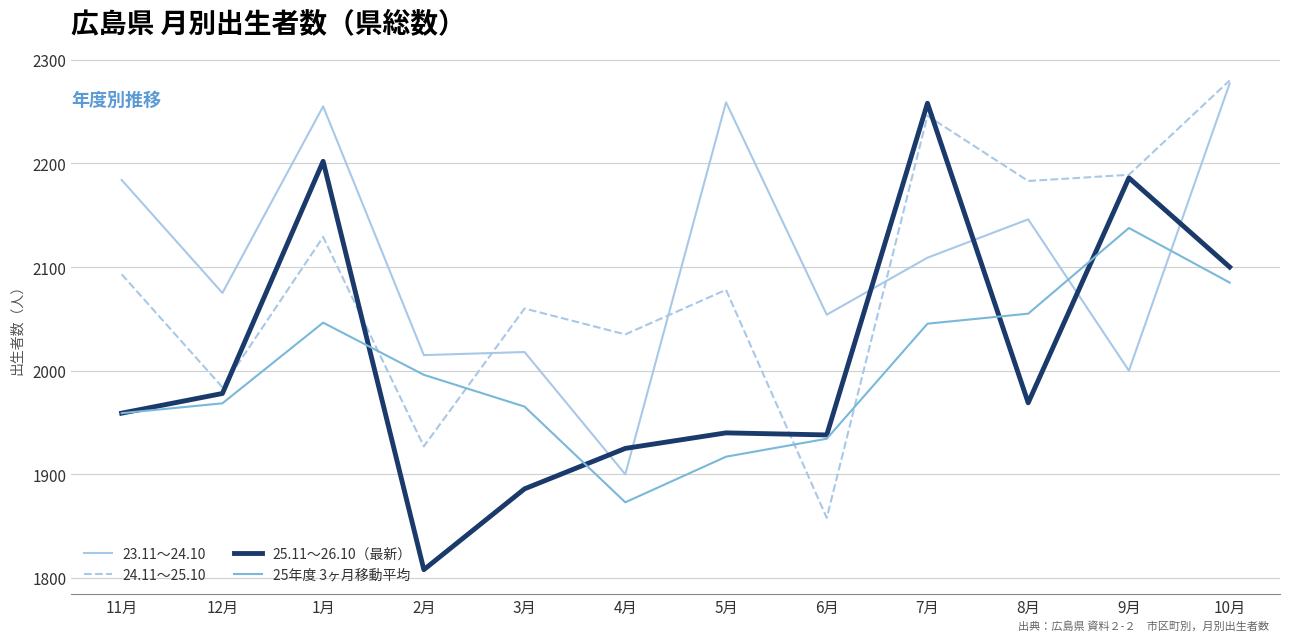

What are all the series names shown in the legend?

23.11～24.10, 24.11～25.10, 25.11～26.10（最新）, 25年度 3ヶ月移動平均